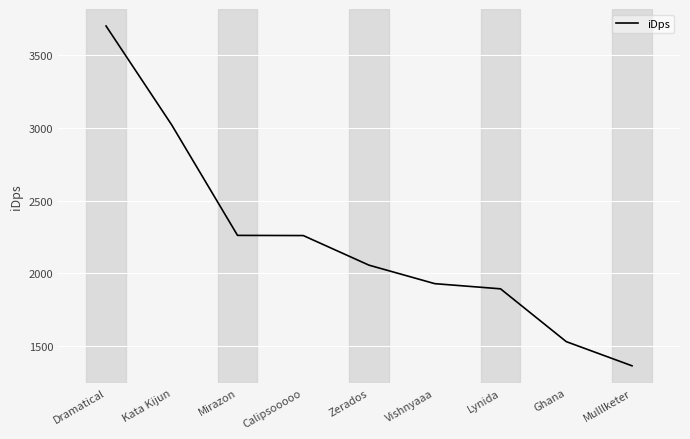

The chart shows a value of 3593.0 at Zerados. True or false?

False